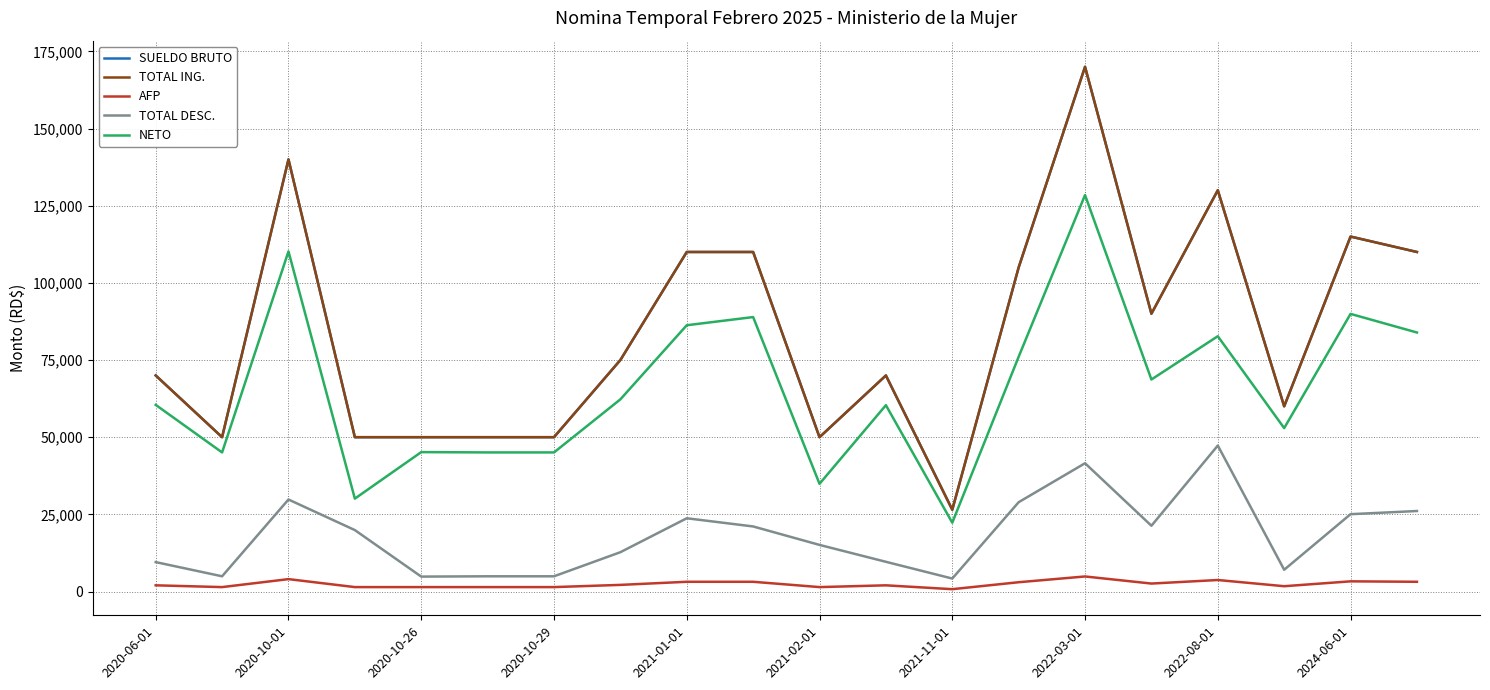

Is this an area chart (filled region under the line)?

No